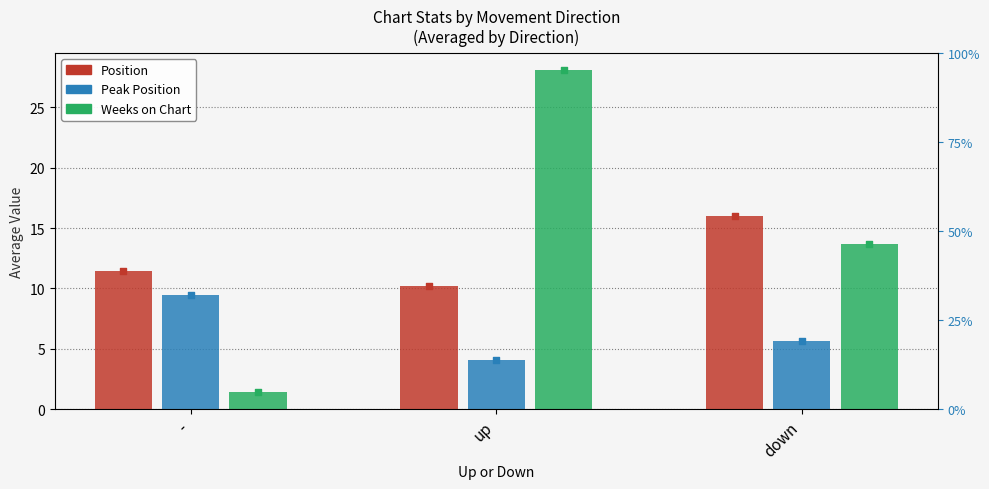

What are all the series names shown in the legend?

Position, Peak Position, Weeks on Chart